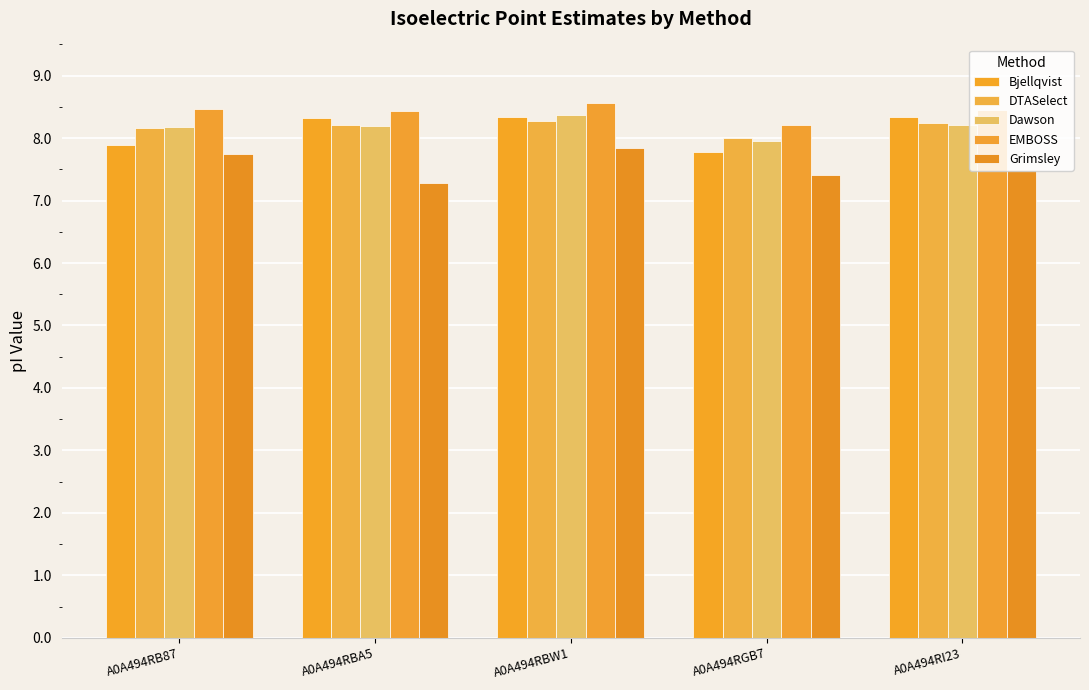

At which label is Bjellqvist closest to 8?

A0A494RB87